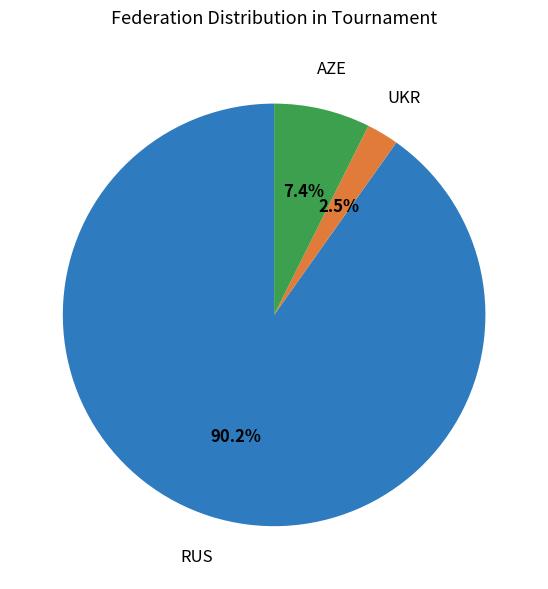

Is there any slice that represents more than half of the pie?

Yes